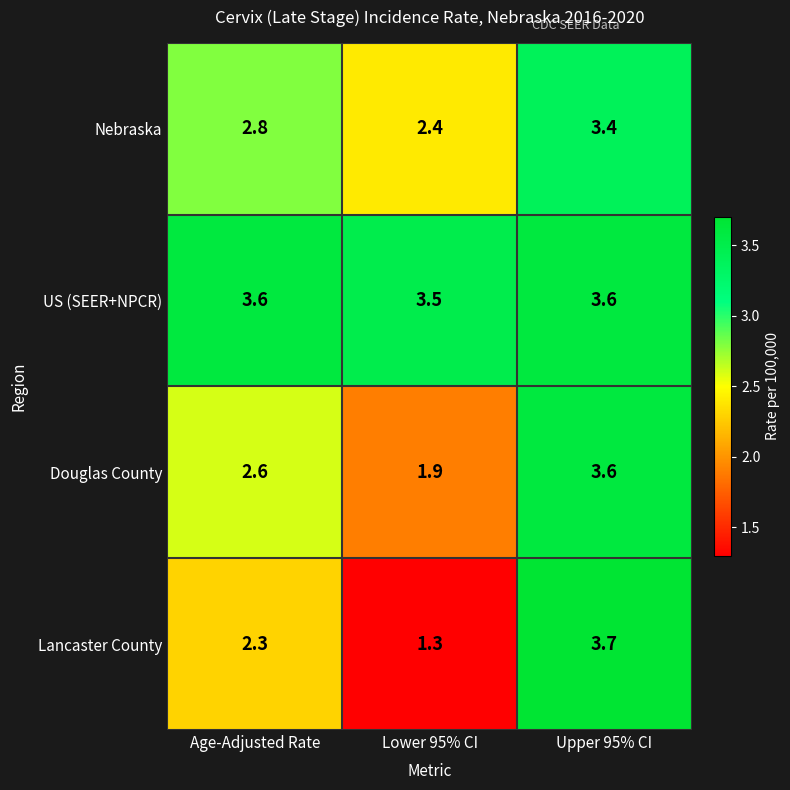

The US (SEER+NPCR) series shows 3.6 at Upper 95% CI. True or false?

True